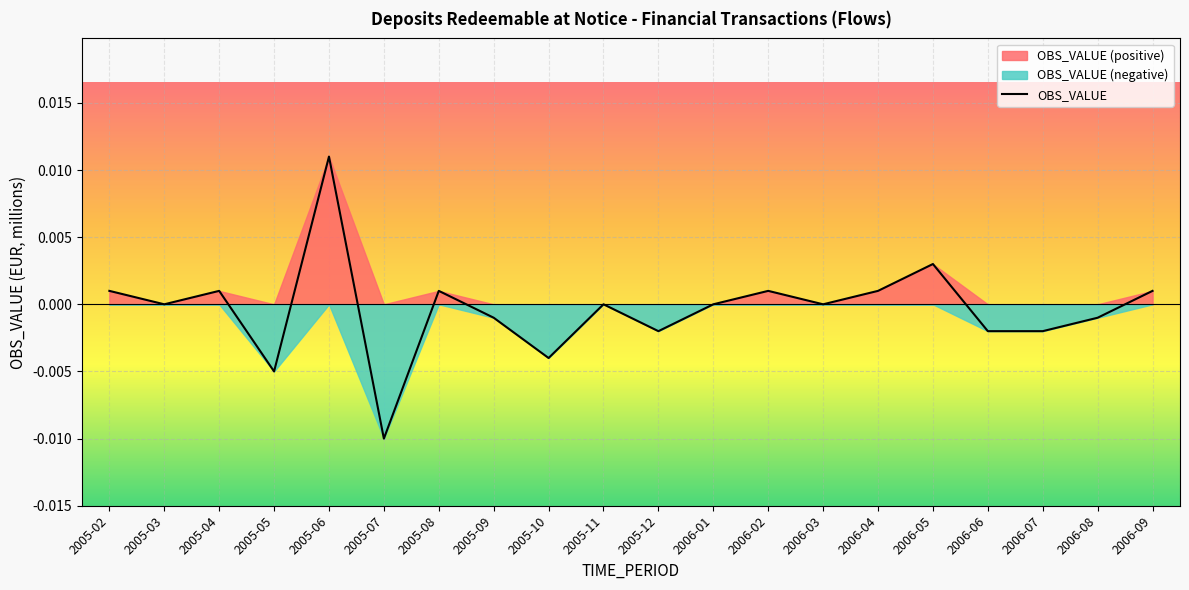

Is it true that the value at 2006-09 is 0.0?

False